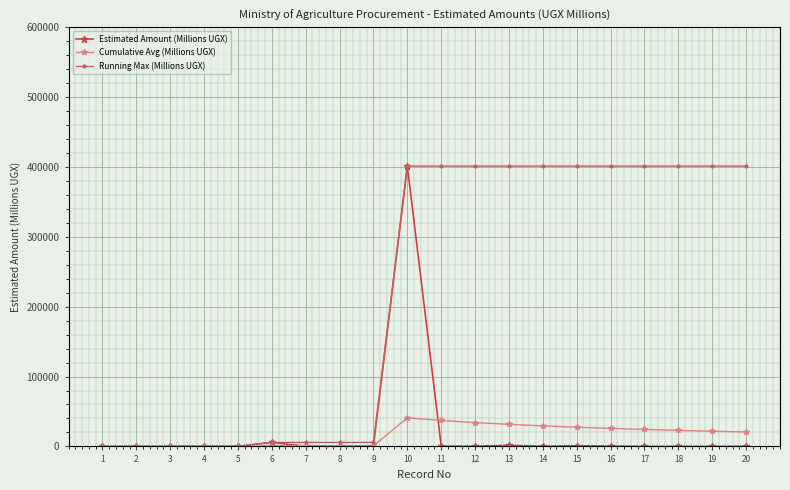

What is the maximum value for Running Max (Millions UGX)?

401312.0